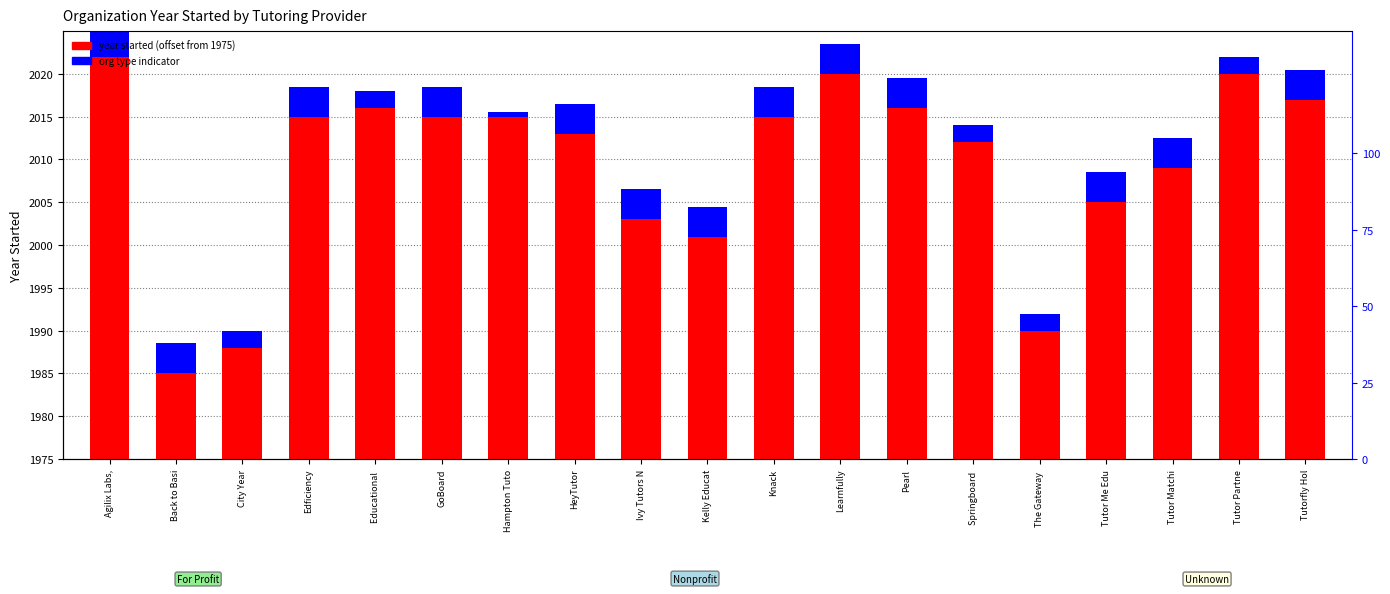

What are all the series names shown in the legend?

year started (offset from 1975), org type indicator